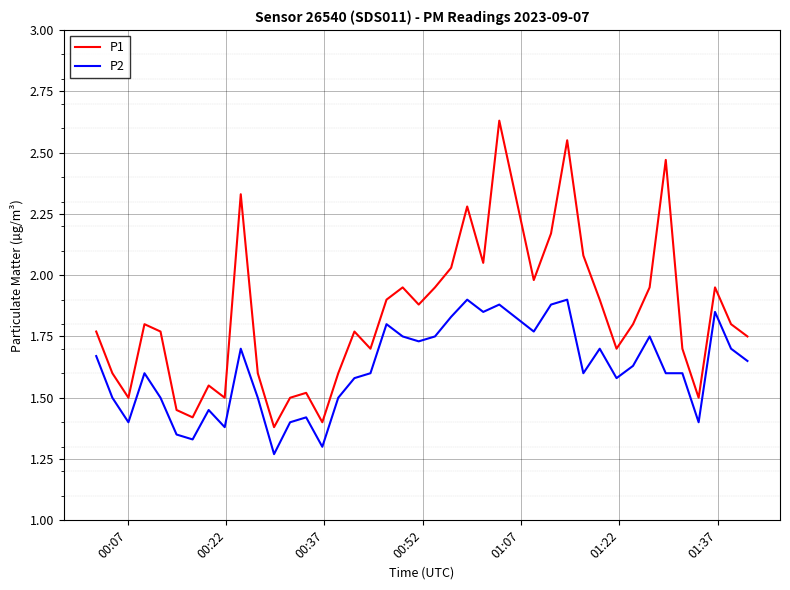

True or false: P2 and P1 intersect in this chart.

False